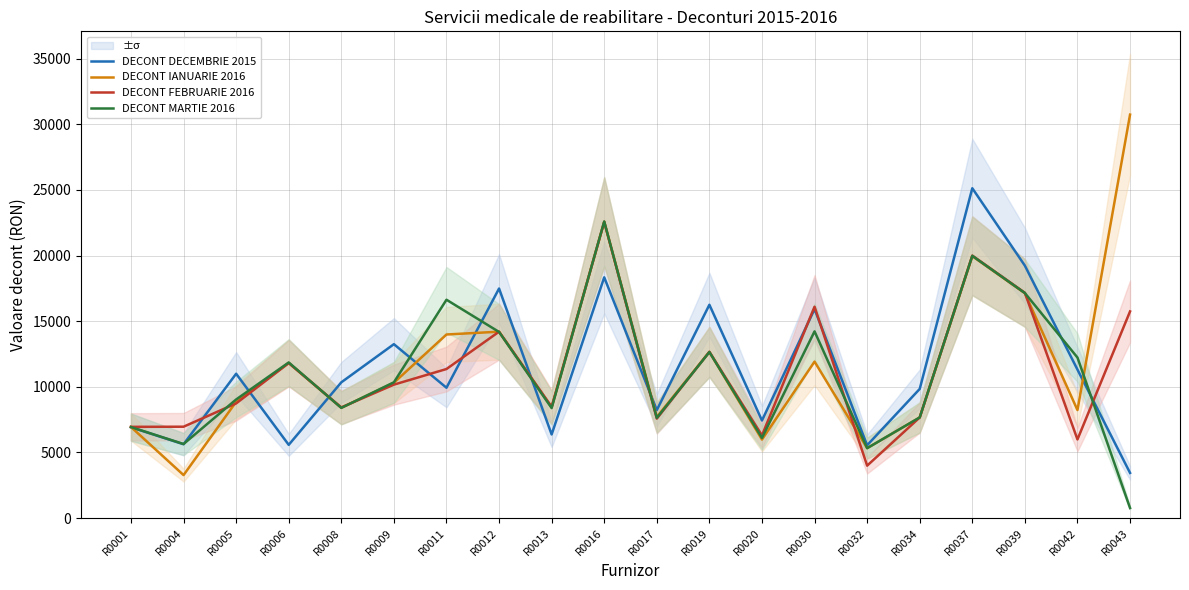

Where is DECONT MARTIE 2016 nearest to the value 11684?

R0006